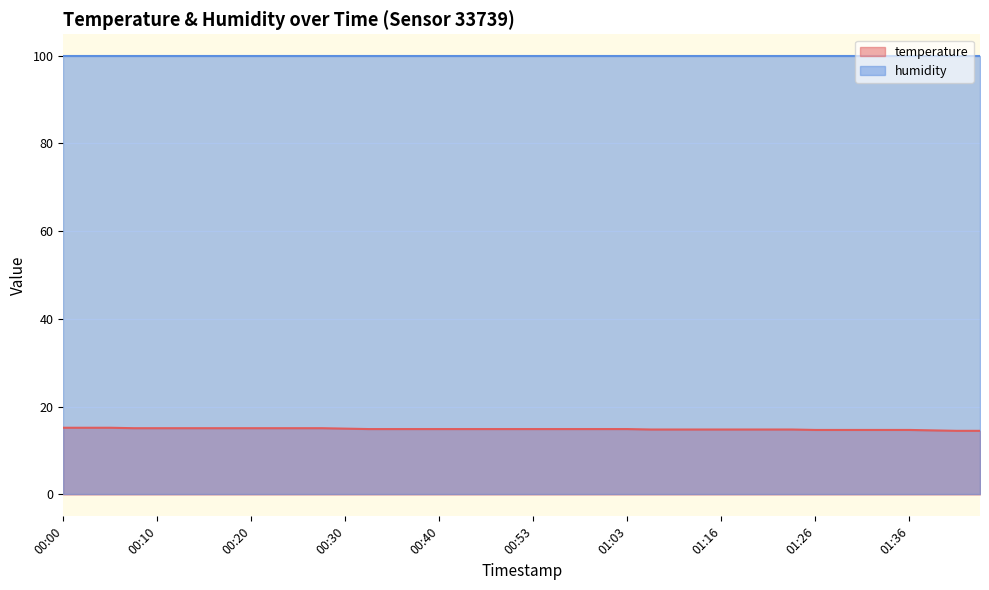

What value does the data have at 00:25?

15.1